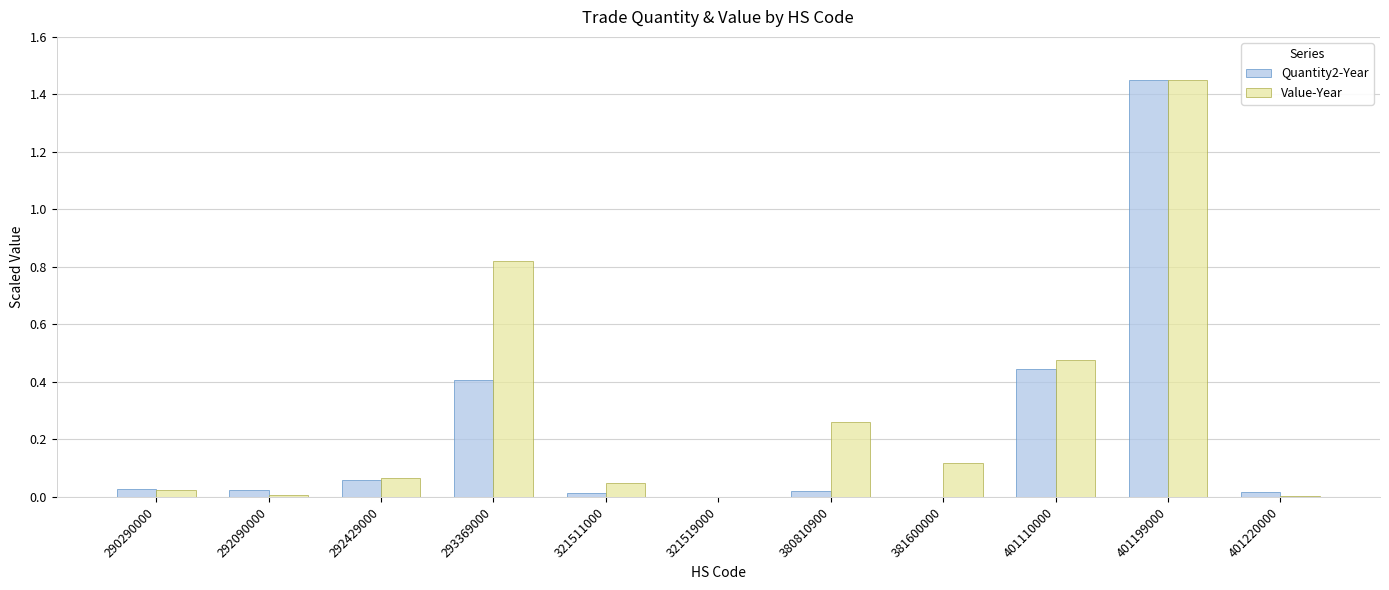

Is the value of Value-Year at 293369000 greater than the value of Quantity2-Year at 321511000?

Yes